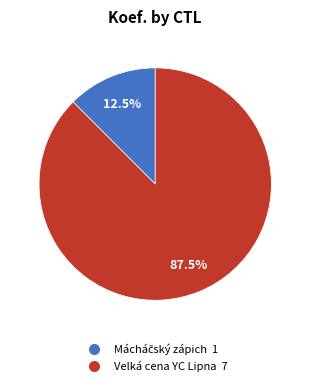

Is there a majority slice in this chart?

Yes